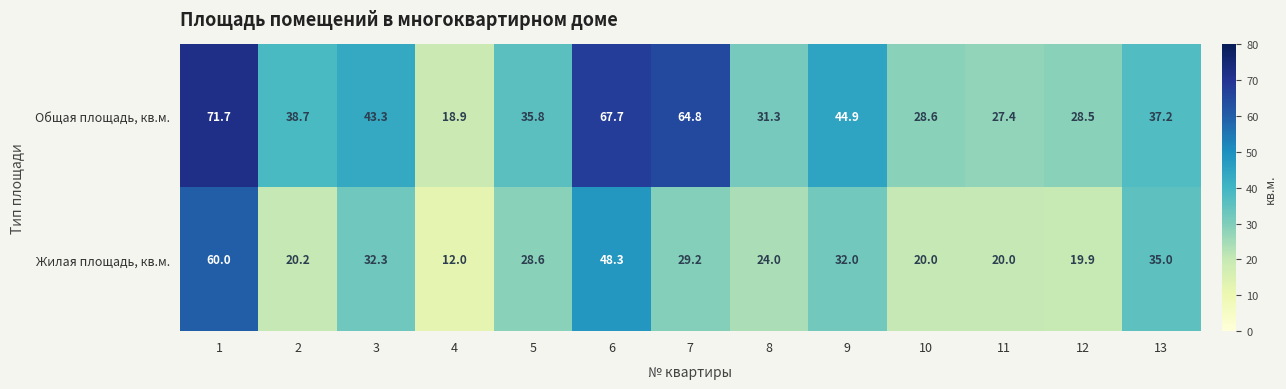

The value of Общая площадь, кв.м. at 5 is 59.3. True or false?

False